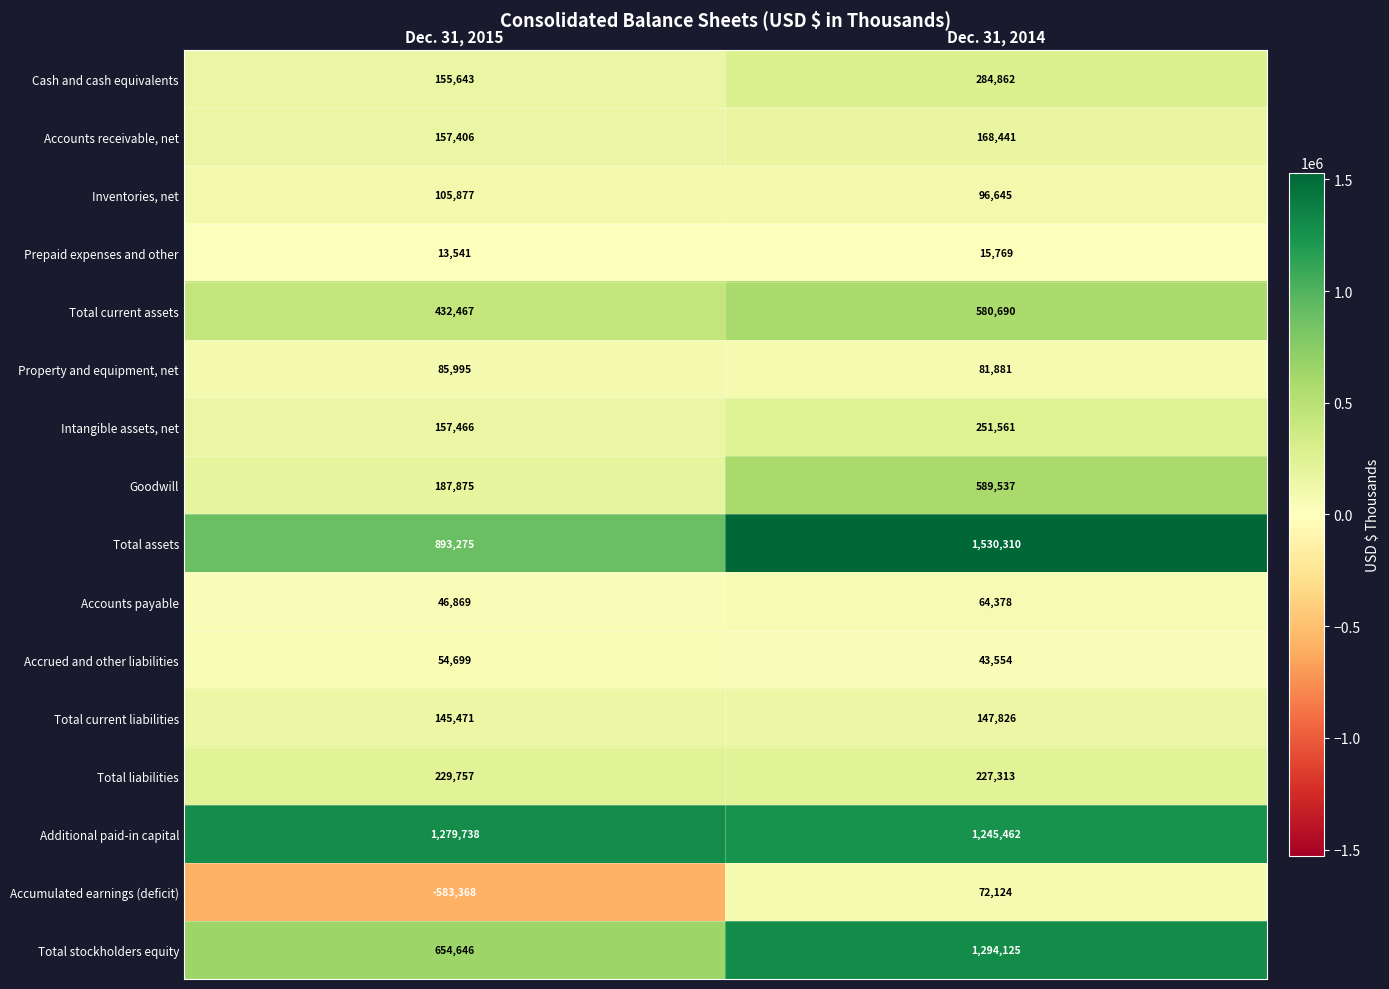

At which category does the chart reach its peak across all series?

Dec. 31, 2014